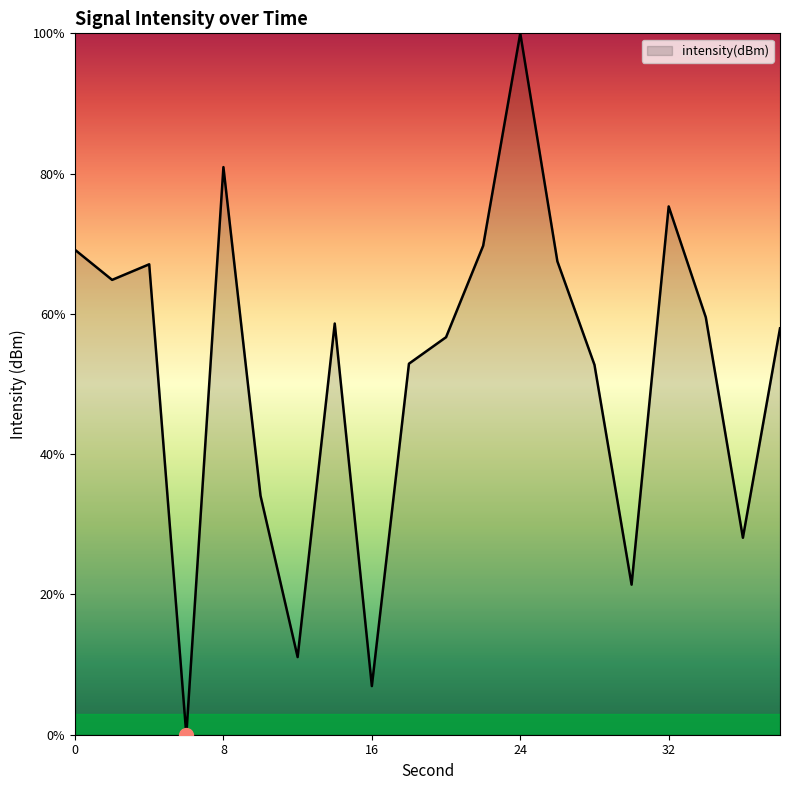

What is the difference between the maximum and minimum values?

100.0